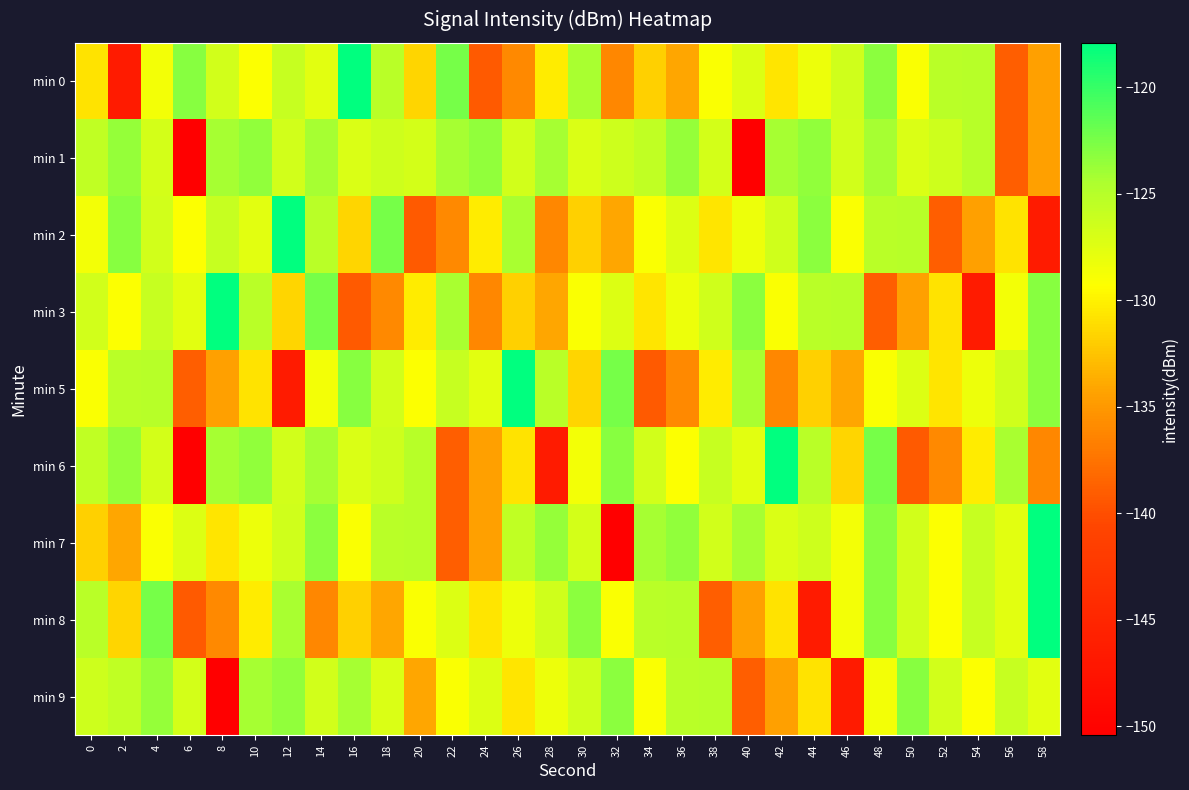

What is the total value across all series at 16?

-1150.7